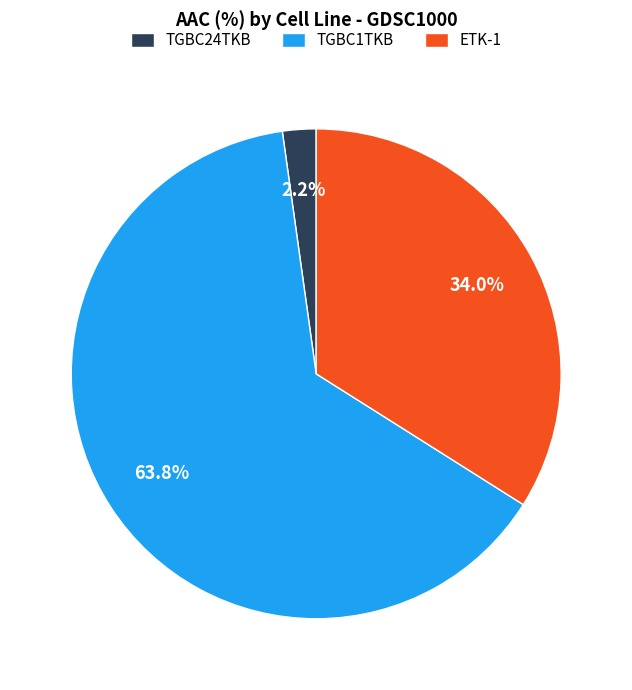

Count the number of slices in the pie.

3